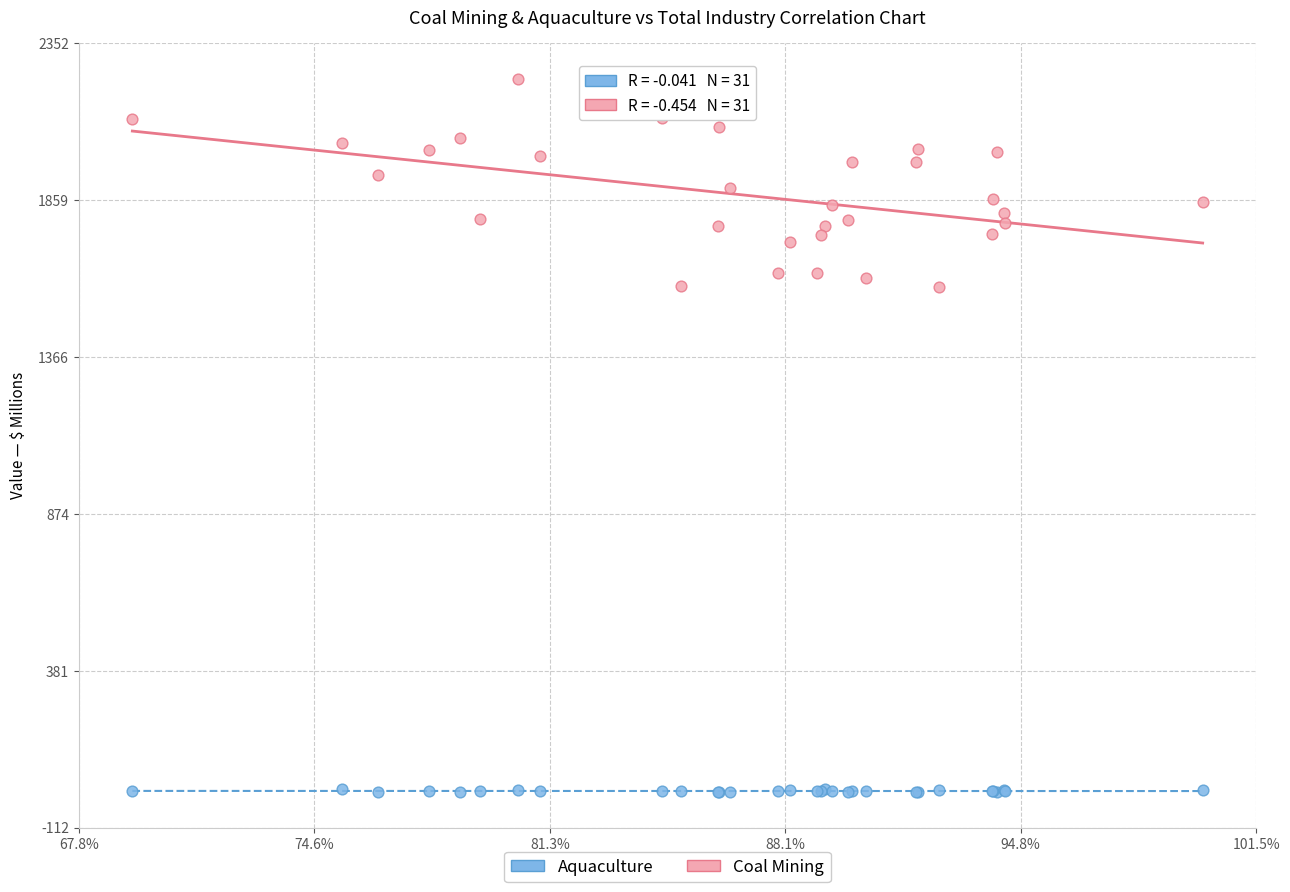

Which series has the largest Y range (max minus min)?

Coal Mining